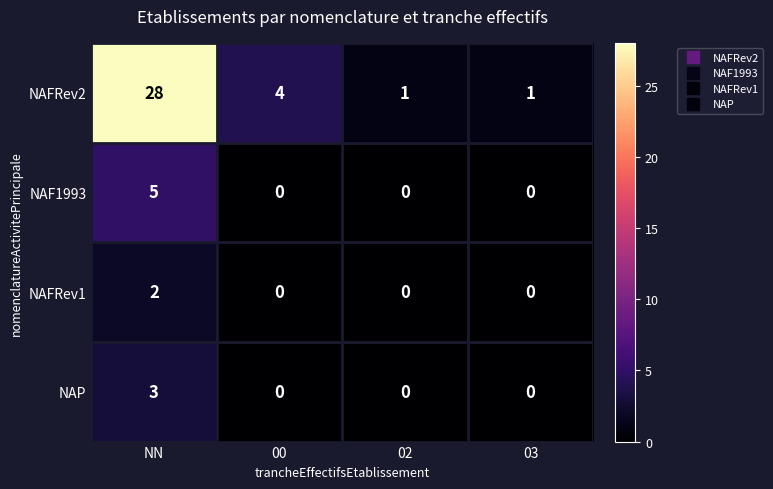

Which label corresponds to the largest value in the chart?

NN